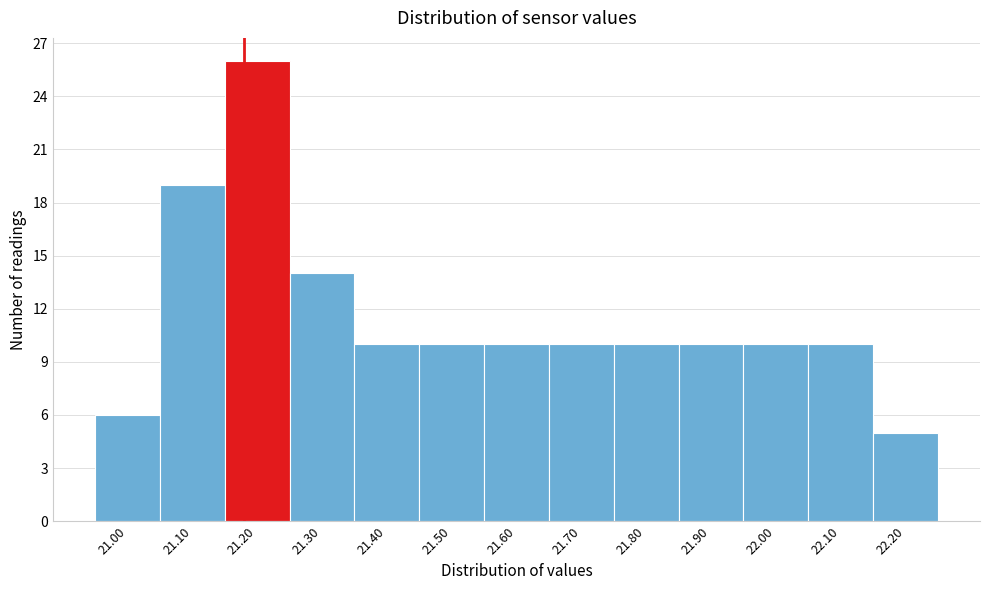

Reading left to right, list every bar in this chart as the range it spans on the x-axis followed by its height. The values are not printed on the chart, so give them approximately, as read against the axis.

20.95 to 21.05: 6
21.05 to 21.15: 19
21.15 to 21.25: 26
21.25 to 21.35: 14
21.35 to 21.45: 10
21.45 to 21.55: 10
21.55 to 21.65: 10
21.65 to 21.75: 10
21.75 to 21.85: 10
21.85 to 21.95: 10
21.95 to 22.05: 10
22.05 to 22.15: 10
22.15 to 22.25: 5